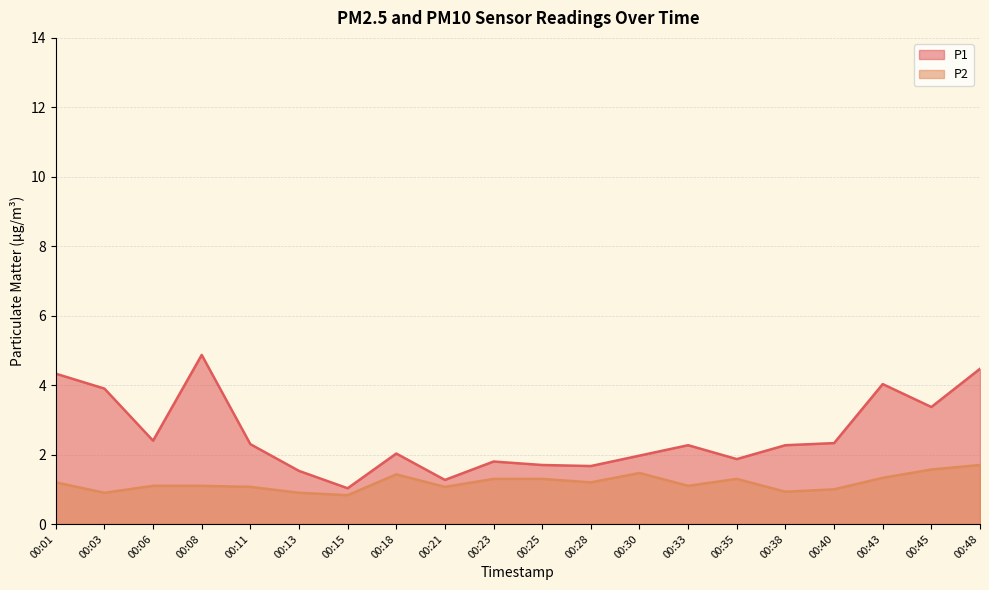

At which label does P2 reach its peak?

00:48